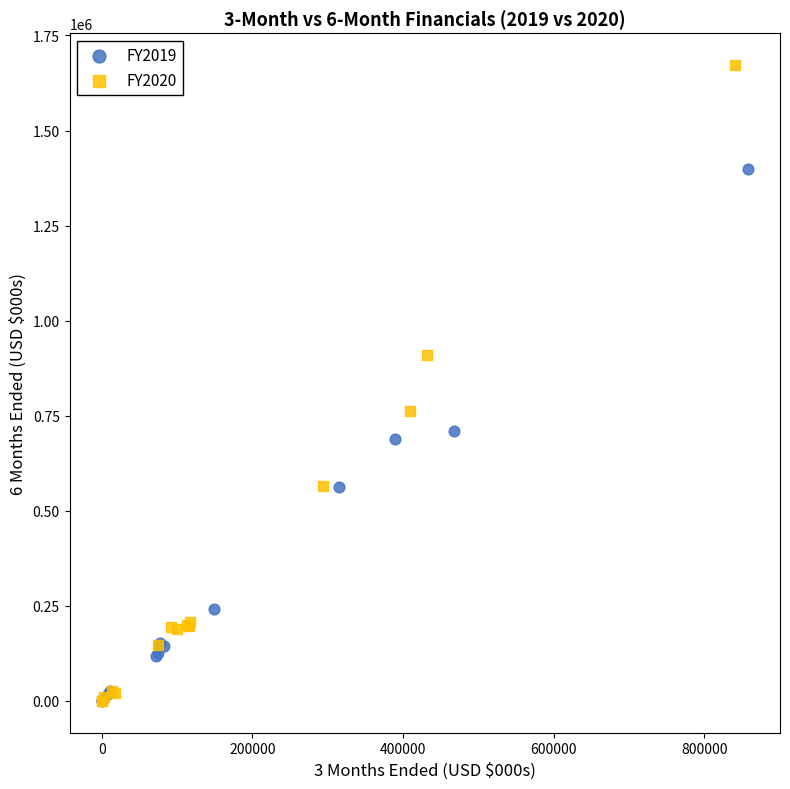

Which series contains the highest Y value?

FY2020